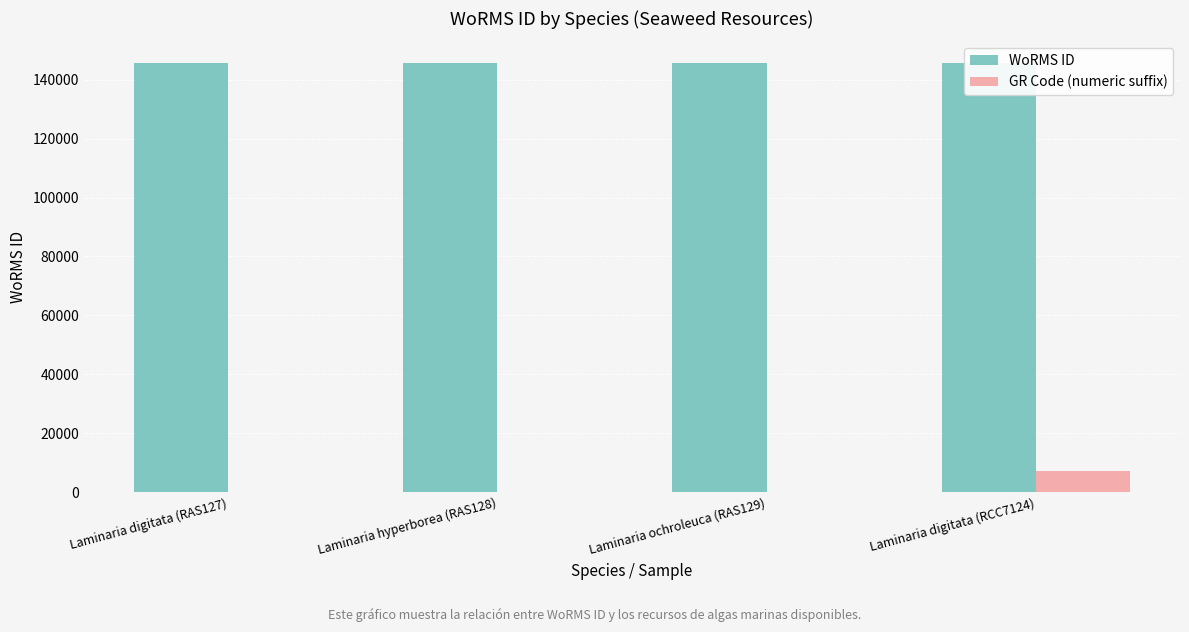

What is the label of the 4th bar from the right?

Laminaria digitata (RAS127)